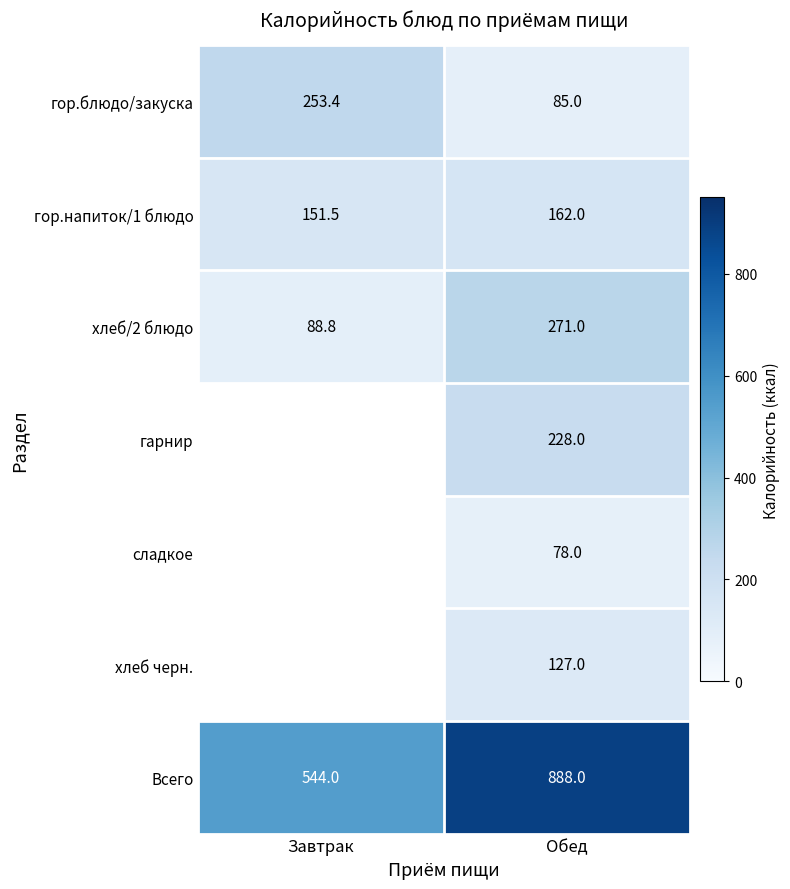

What is the difference between the highest and lowest values at Завтрак?

455.2